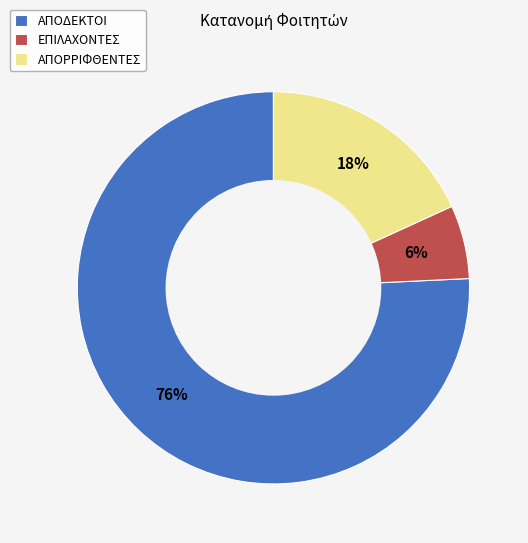

To the nearest percent, what is the difference between the ΑΠΟΔΕΚΤΟΙ and ΕΠΙΛΑΧΟΝΤΕΣ slice percentages?

70%